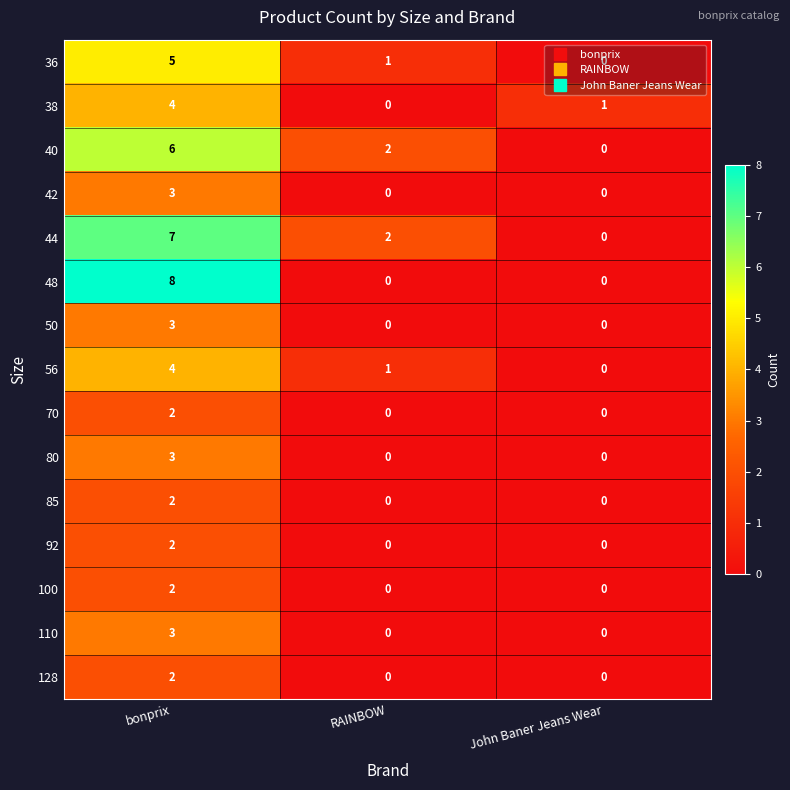

What is the sum of all 36 values?

6